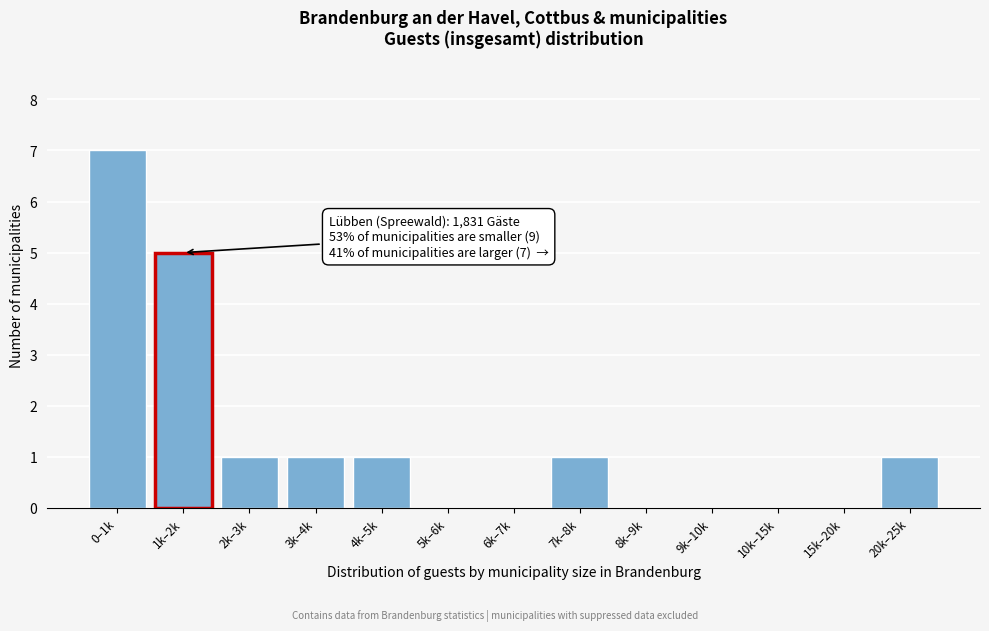

Reading left to right, what are all the values shown in this chart?

0–1k=7	1k–2k=5	2k–3k=1	3k–4k=1	4k–5k=1	5k–6k=0	6k–7k=0	7k–8k=1	8k–9k=0	9k–10k=0	10k–15k=0	15k–20k=0	20k–25k=1